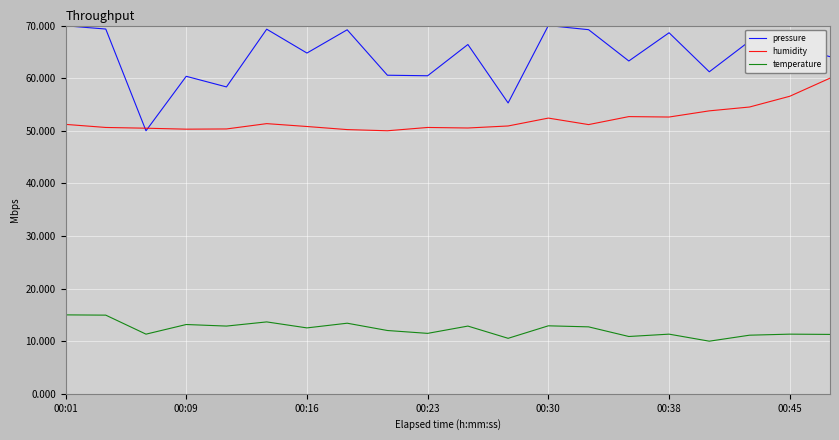

What is the sum of all temperature values?

245.5